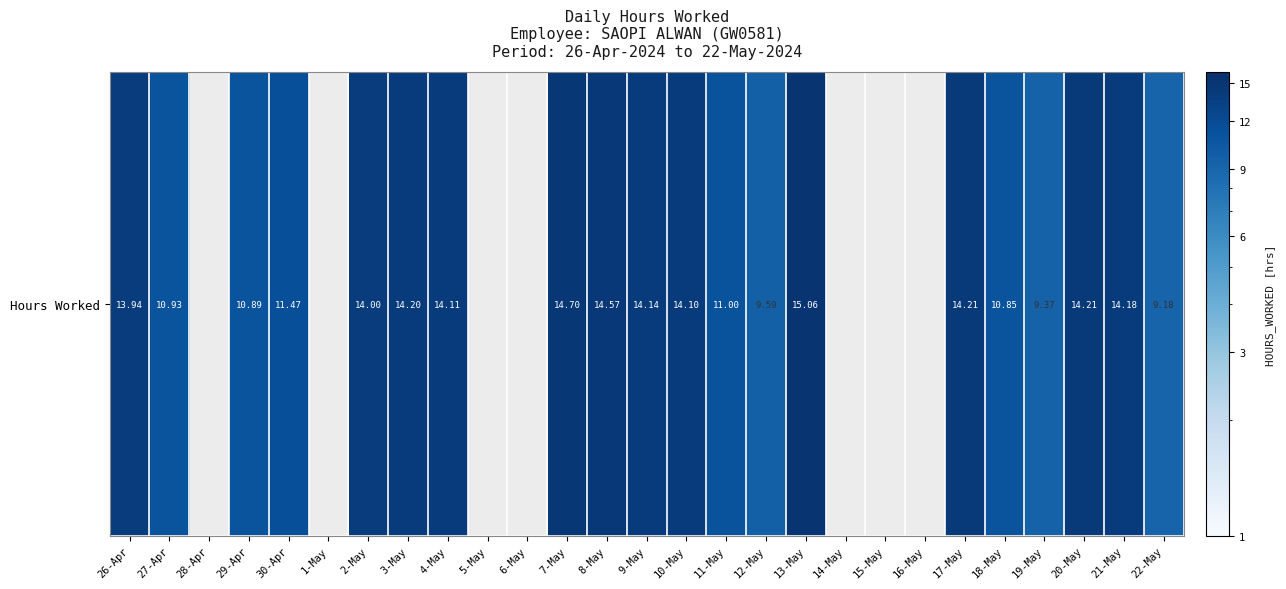

How many positive values are there?

20